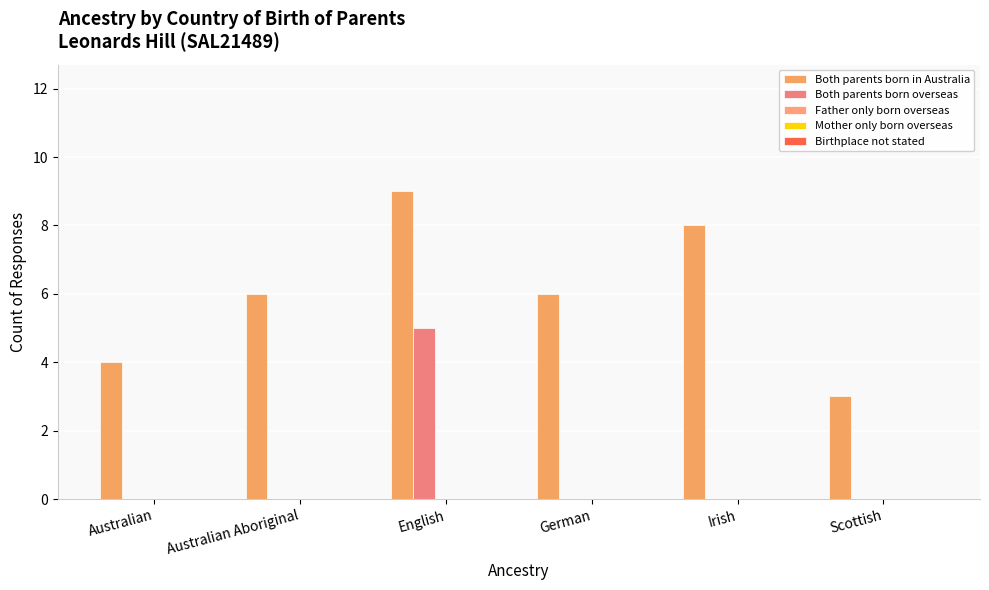

Which series has the widest spread of values?

Both parents born in Australia